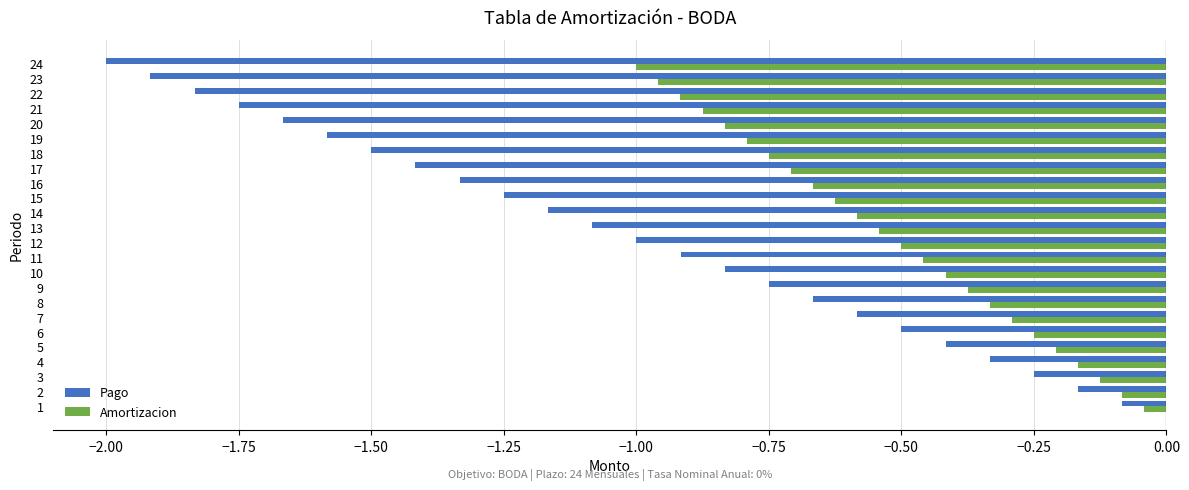

What is the difference between the Amortizacion values at 20 and 7?

0.5